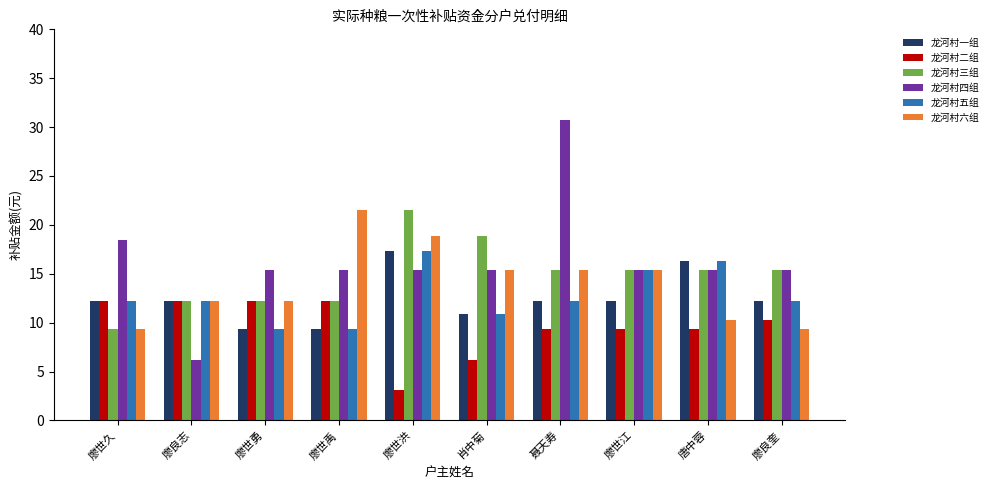

Which series has the largest range (max minus min)?

龙河村四组